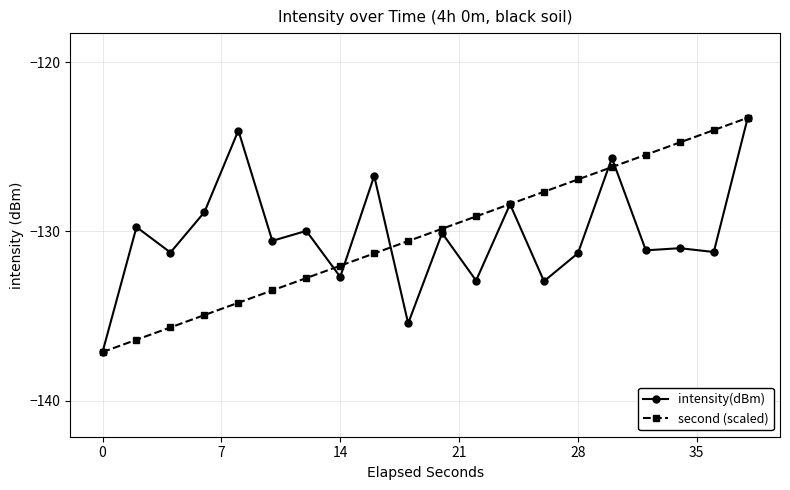

What is the value of the intensity(dBm) point at the 18th from the left?

-131.0